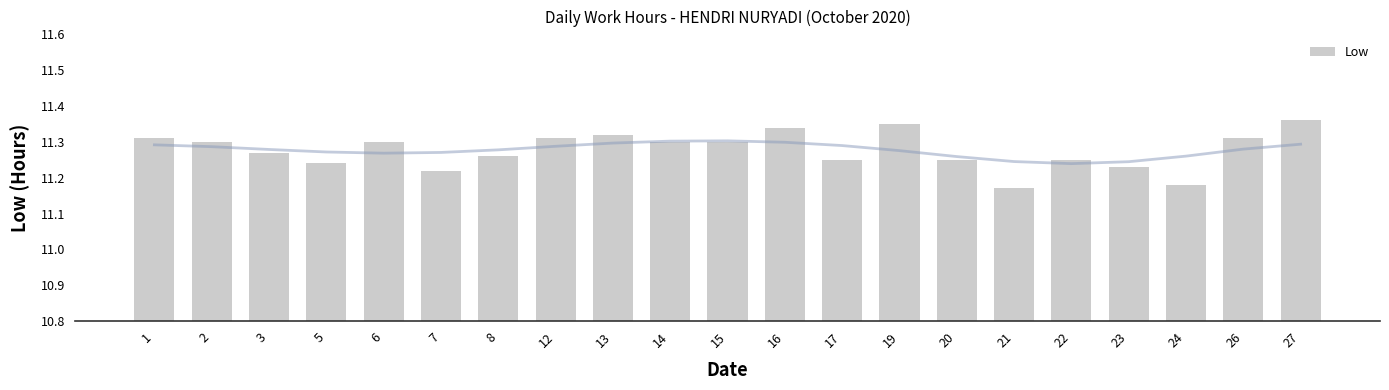

Reading left to right, extract all data points from this chart.

1=11.3	2=11.3	3=11.3	5=11.2	6=11.3	7=11.2	8=11.3	12=11.3	13=11.3	14=11.3	15=11.3	16=11.3	17=11.2	19=11.3	20=11.2	21=11.2	22=11.2	23=11.2	24=11.2	26=11.3	27=11.4